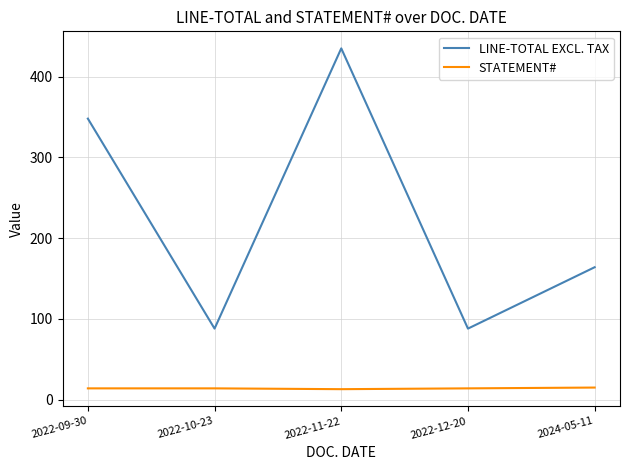

How many STATEMENT# values are between 14 and 15?

4